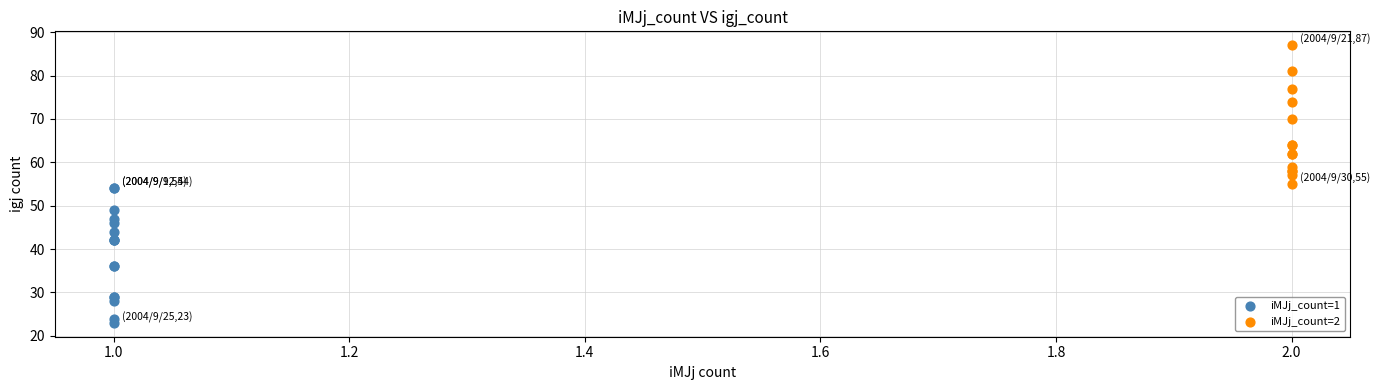

Which series contains the highest Y value?

iMJj_count=2